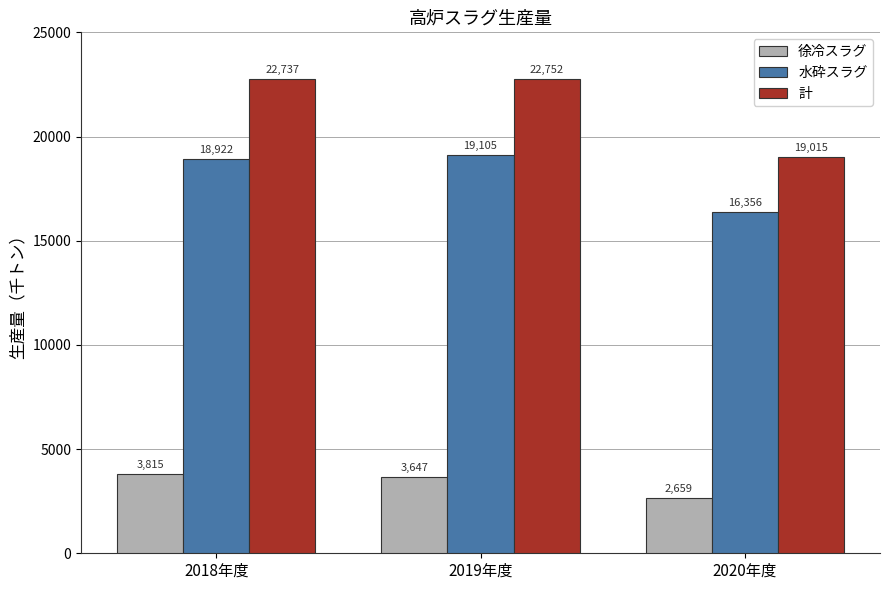

At which label does 水砕スラグ reach its minimum?

2020年度